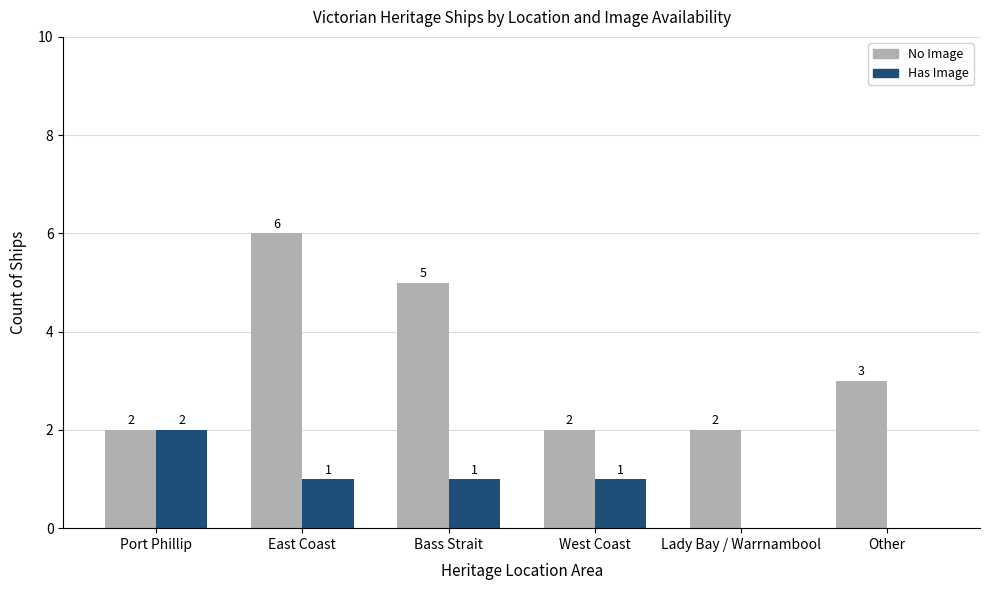

Between West Coast and Lady Bay / Warrnambool, which series saw the biggest shift?

Has Image